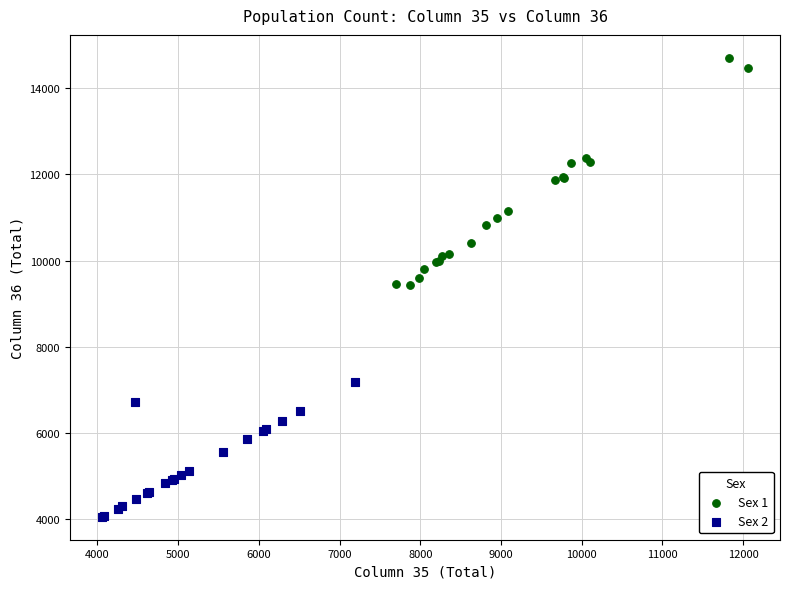

Which series has the largest Y range (max minus min)?

Sex 1